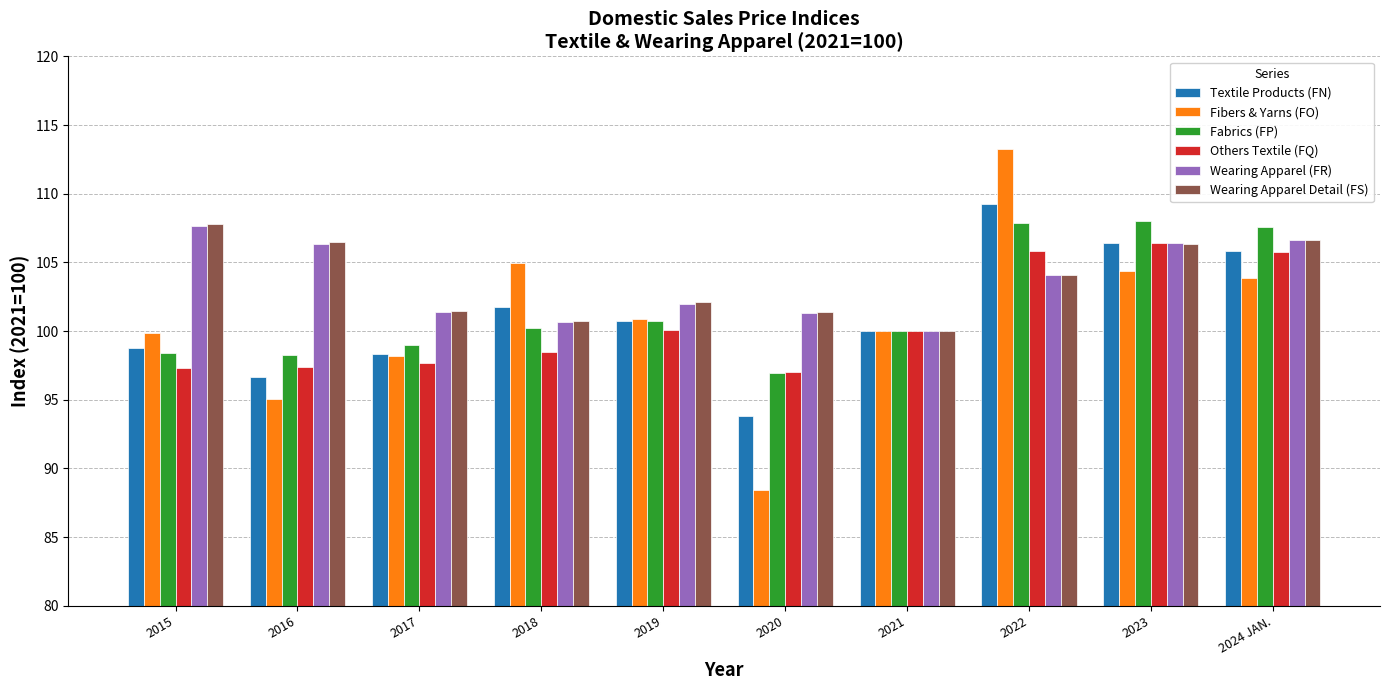

At which category is the sum across all series the highest?

2022